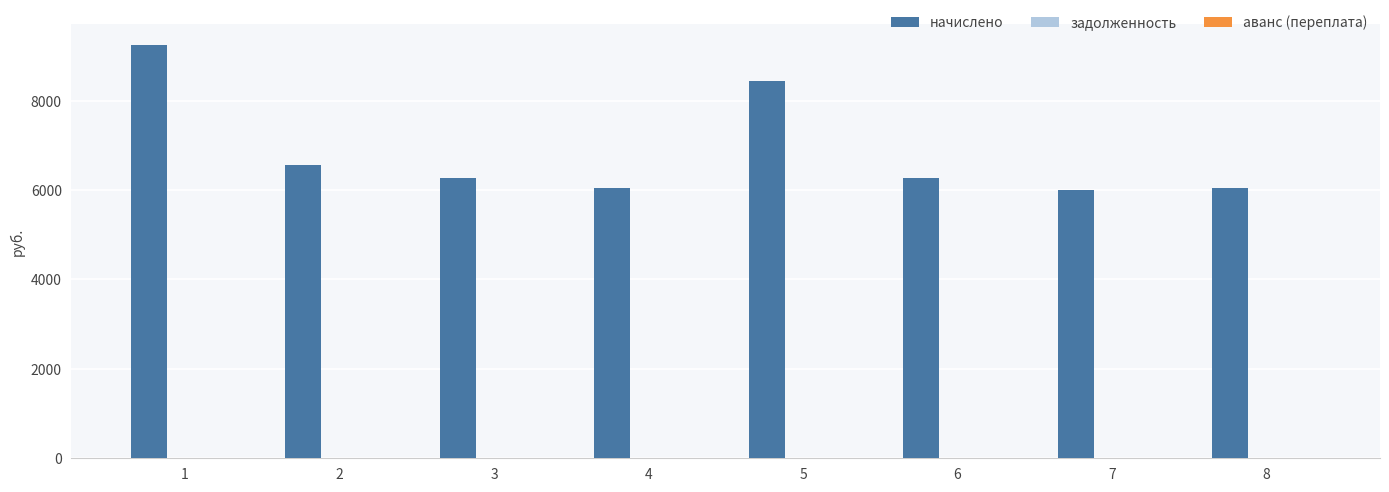

What is the value of the 3rd bar from the left?

6266.9